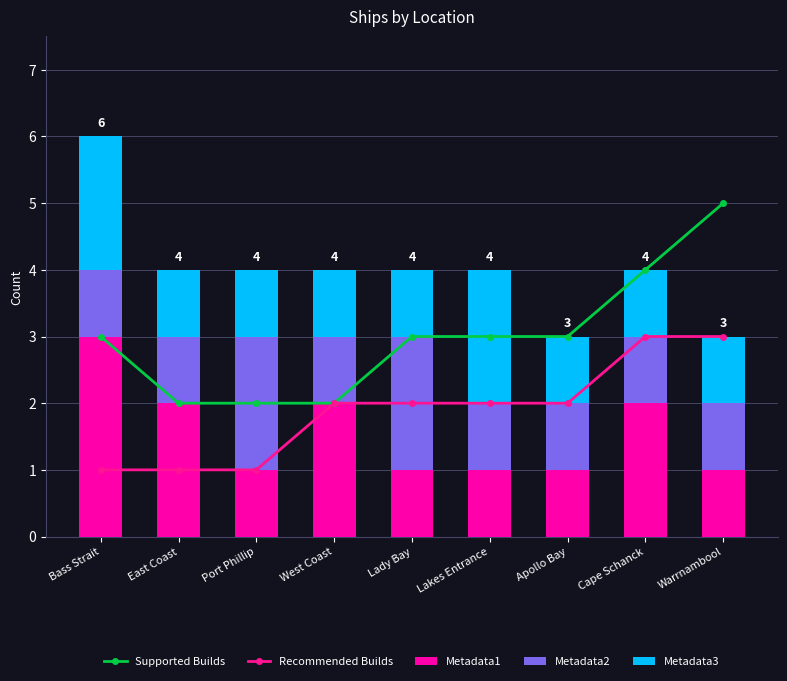

True or false: Metadata2 has a value of 0 at Lakes Entrance.

False